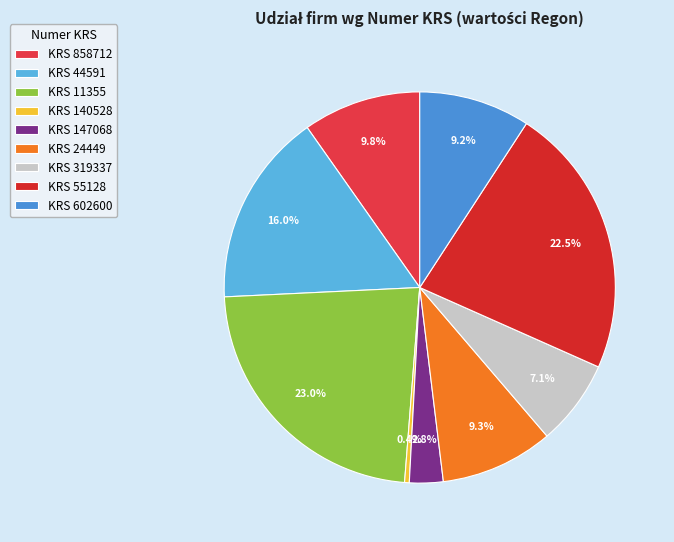

How many segments does this pie chart have?

9